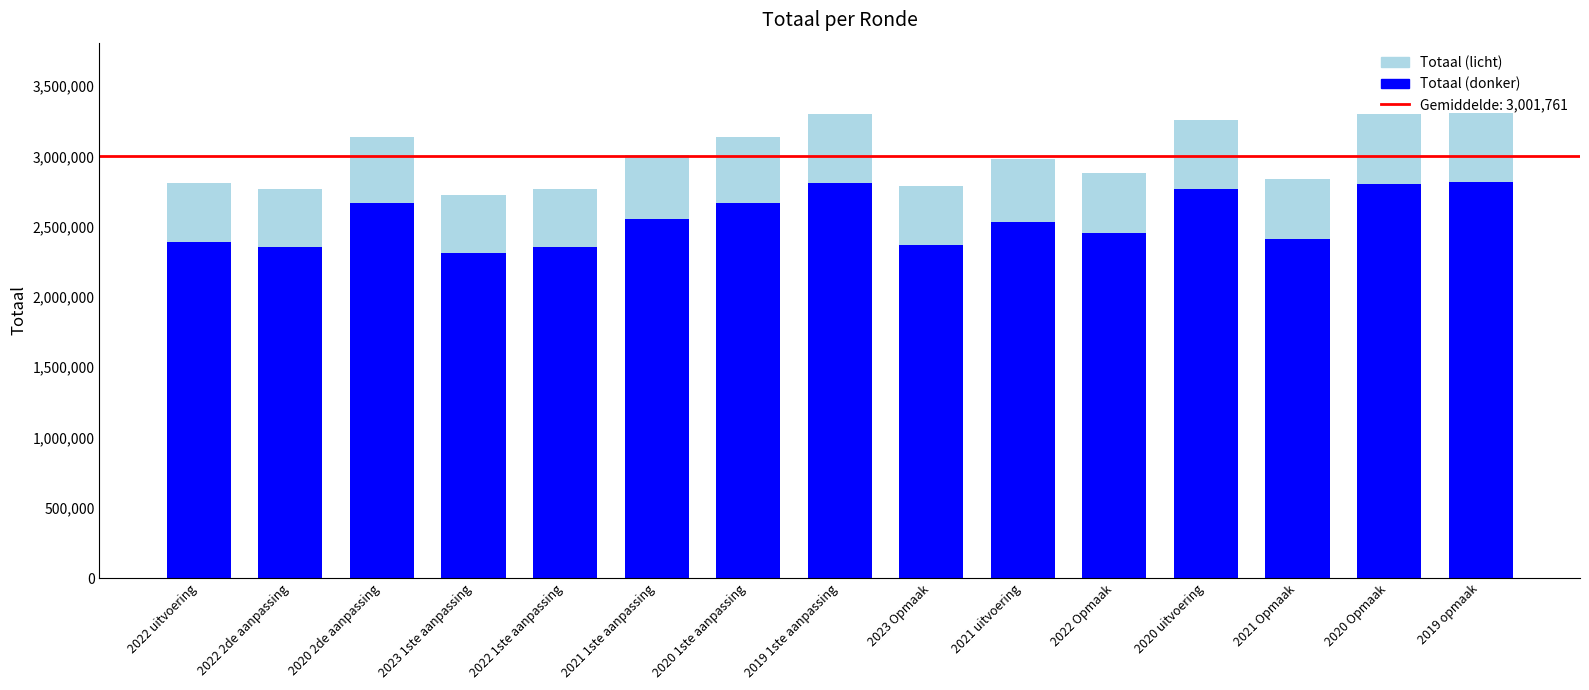

What is the sum of all Totaal (licht) values?

45026427.0